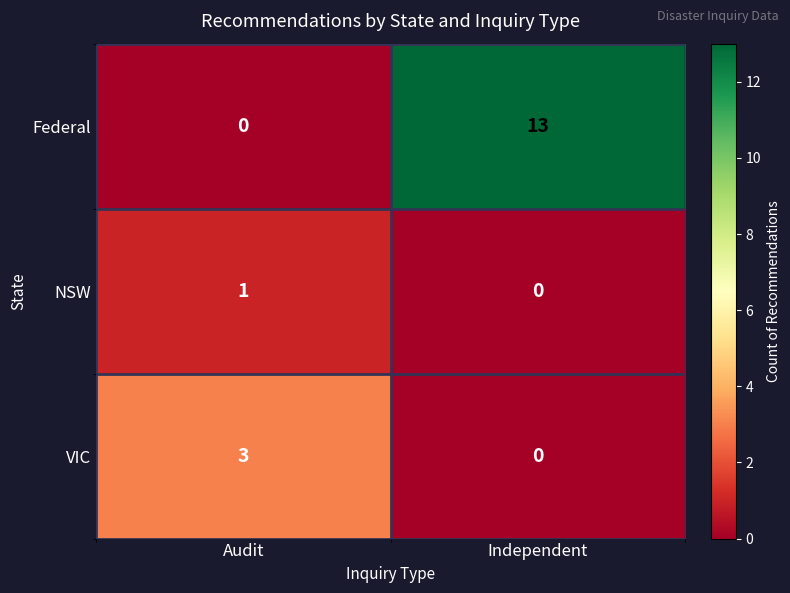

How many values in Federal are above zero?

1